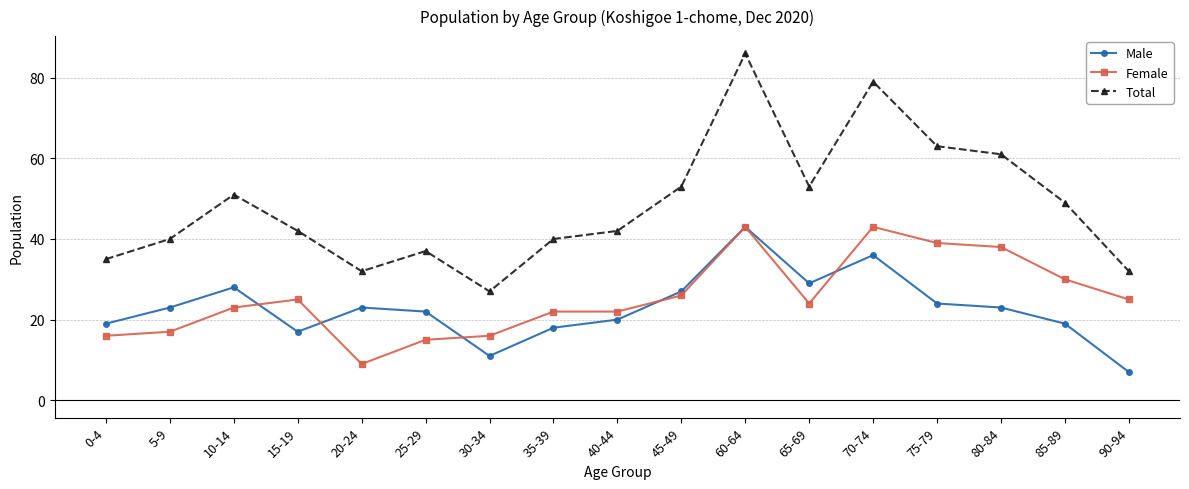

True or false: Total and Female cross at least once.

False